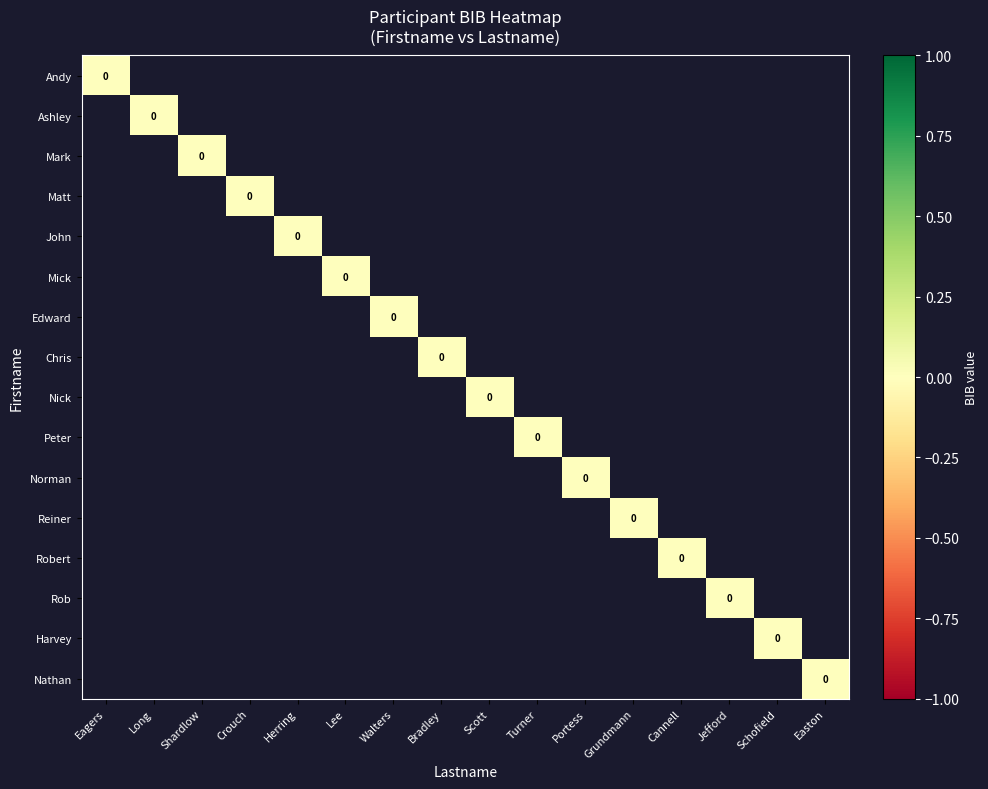

Rank the series at Scott from highest to lowest value.

Nick, Andy, Ashley, Mark, Matt, John, Mick, Edward, Chris, Peter, Norman, Reiner, Robert, Rob, Harvey, Nathan